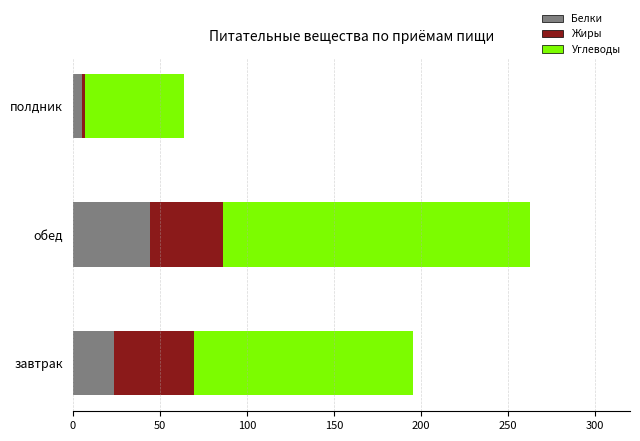

What is the difference between the maximum and minimum values in the Белки series?

38.8